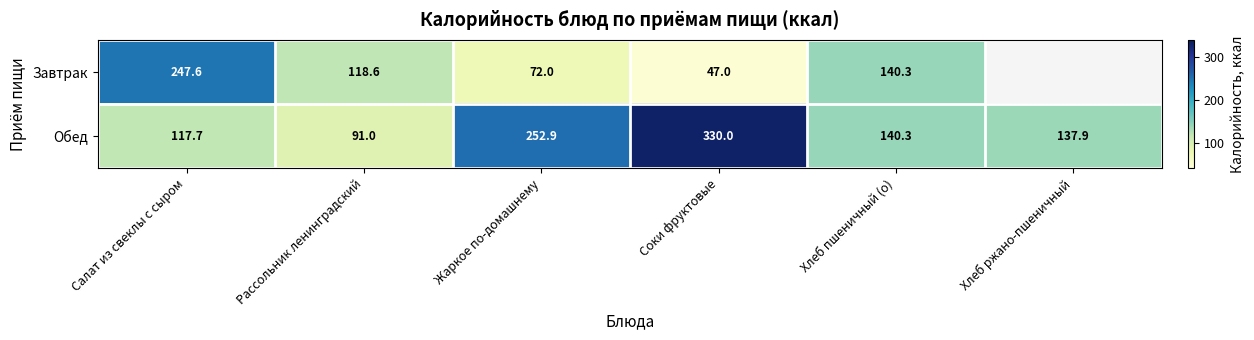

Where does the Обед series first go above 140?

Жаркое по-домашнему